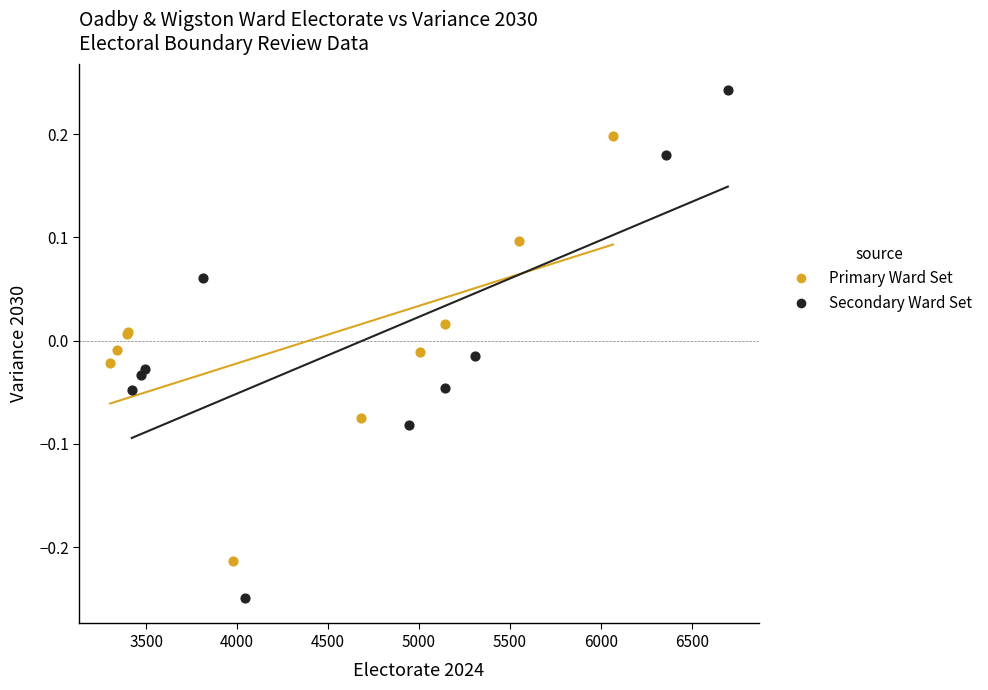

Which series reaches the minimum Y coordinate?

Secondary Ward Set